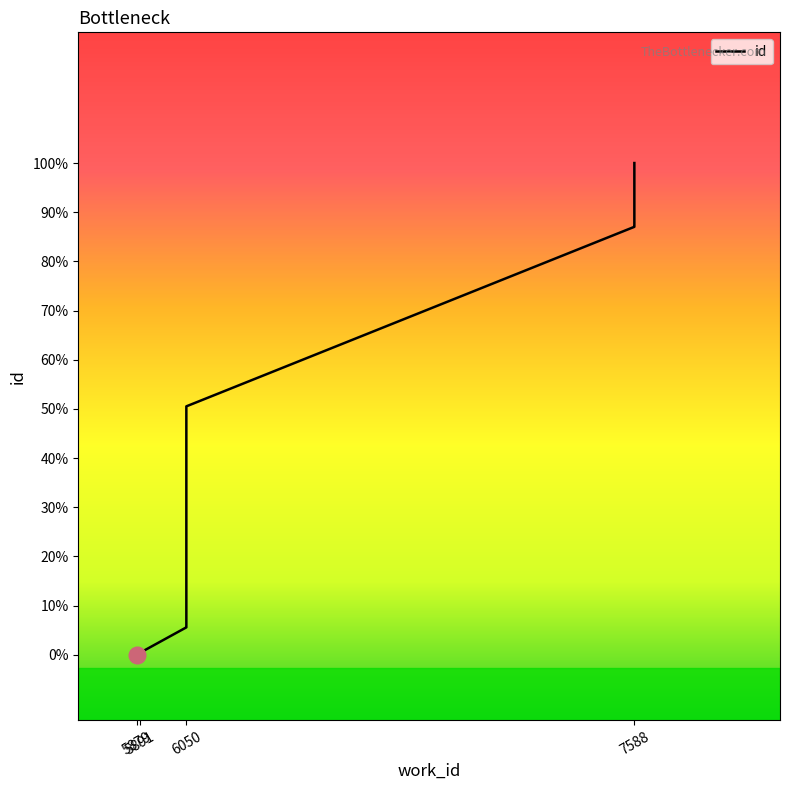

Does the chart display data point markers on the line(s)?

No